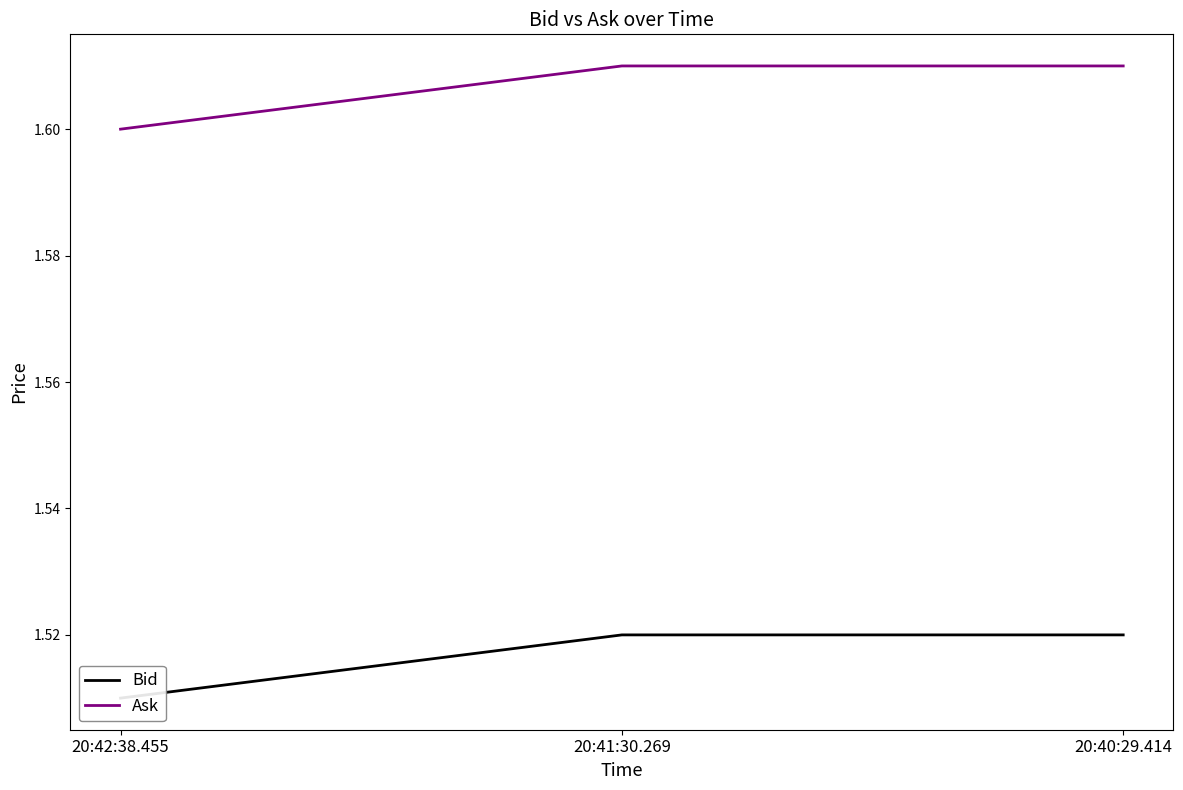

Count the Bid values in the range 1 to 2.

3